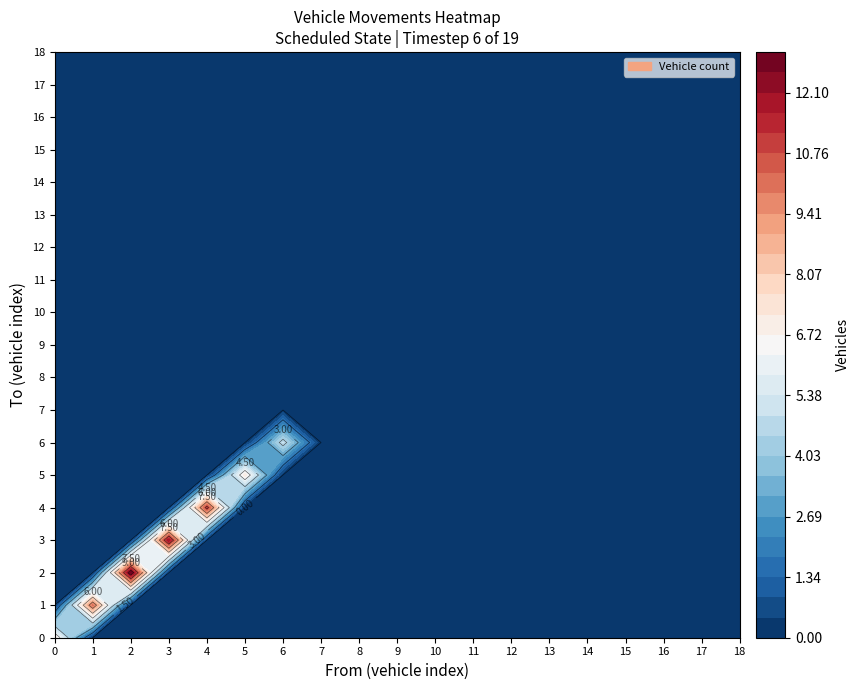

At which category does the chart reach its peak across all series?

2